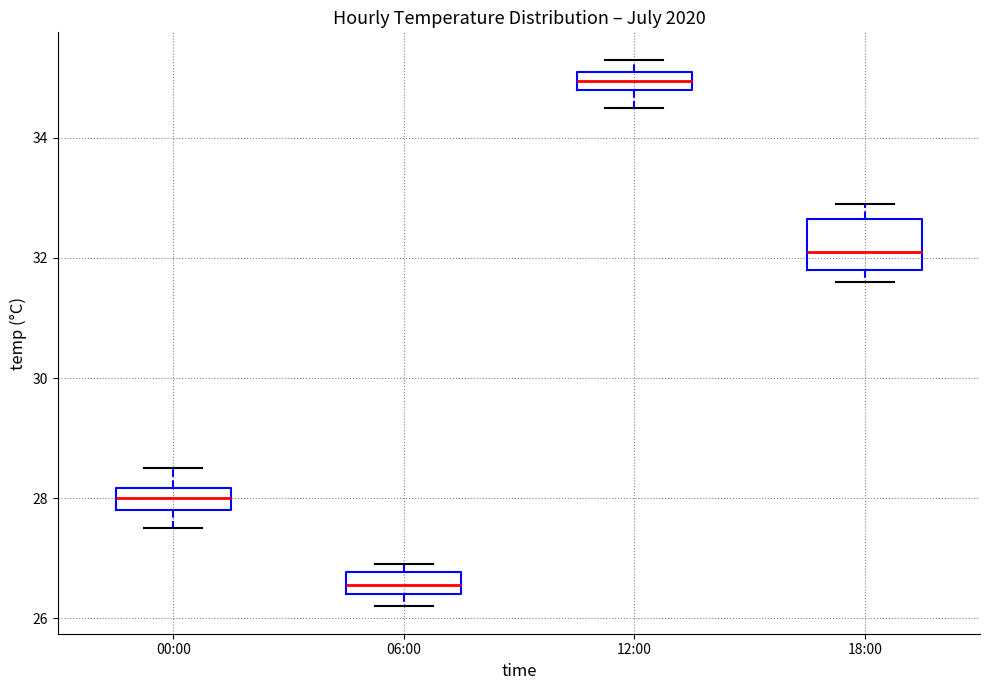

Reading left to right, transcribe this box plot: for each box, give where its median line is, the range the box spans, and where its two whiskers end, as read against the y-axis. The values are not printed on the chart, so give them approximately, as read against the axis.

00:00: median 28.0, box 27.8 to 28.2, whiskers 27.6 to 28.6
06:00: median 26.6, box 26.4 to 26.8, whiskers 26.2 to 27.0
12:00: median 35.0, box 34.8 to 35.2, whiskers 34.6 to 35.4
18:00: median 32.2, box 31.8 to 32.6, whiskers 31.6 to 33.0